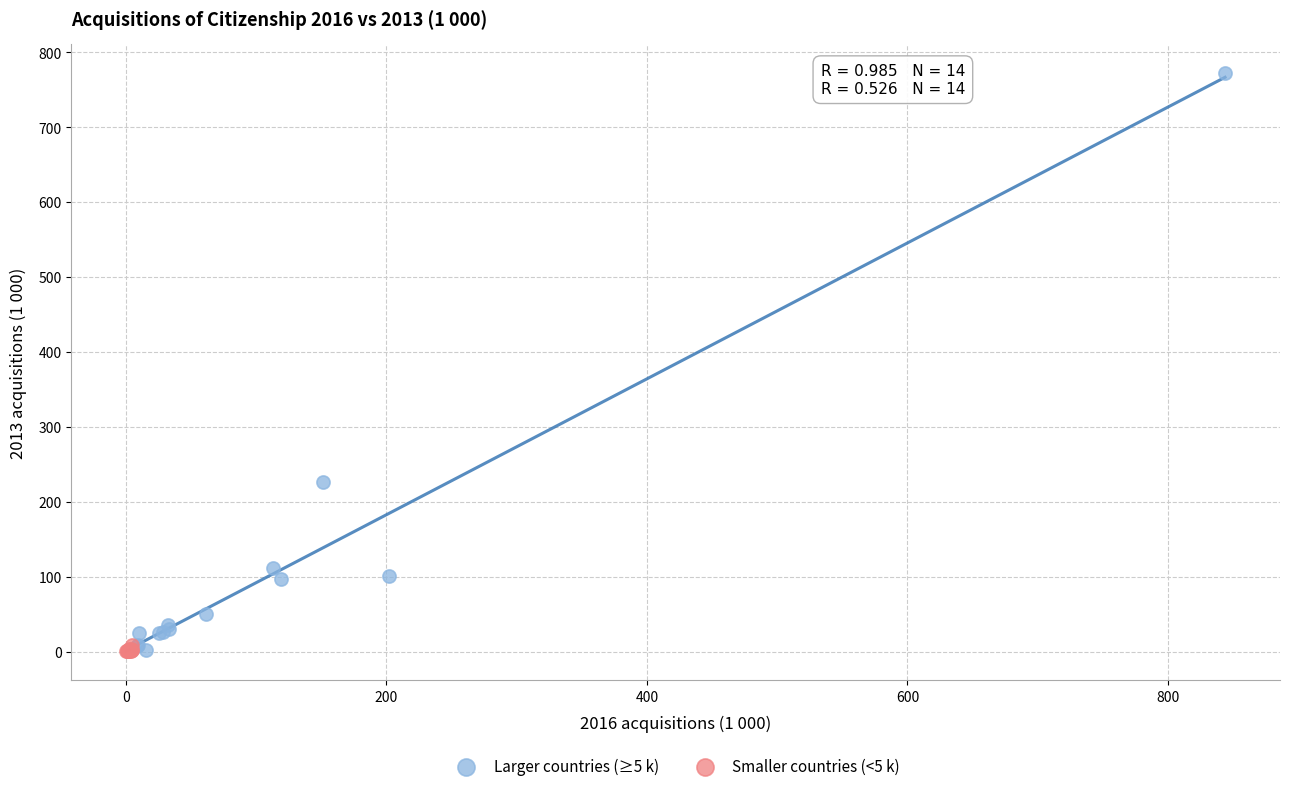

What are all the series names shown in the legend?

Larger countries (≥5 k), Smaller countries (<5 k)